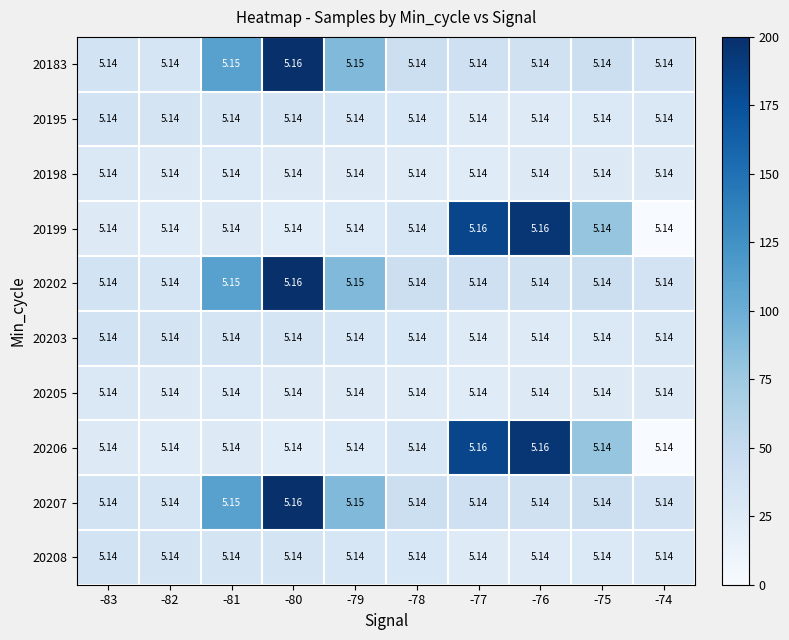

At which category does the chart reach its minimum across all series?

-74